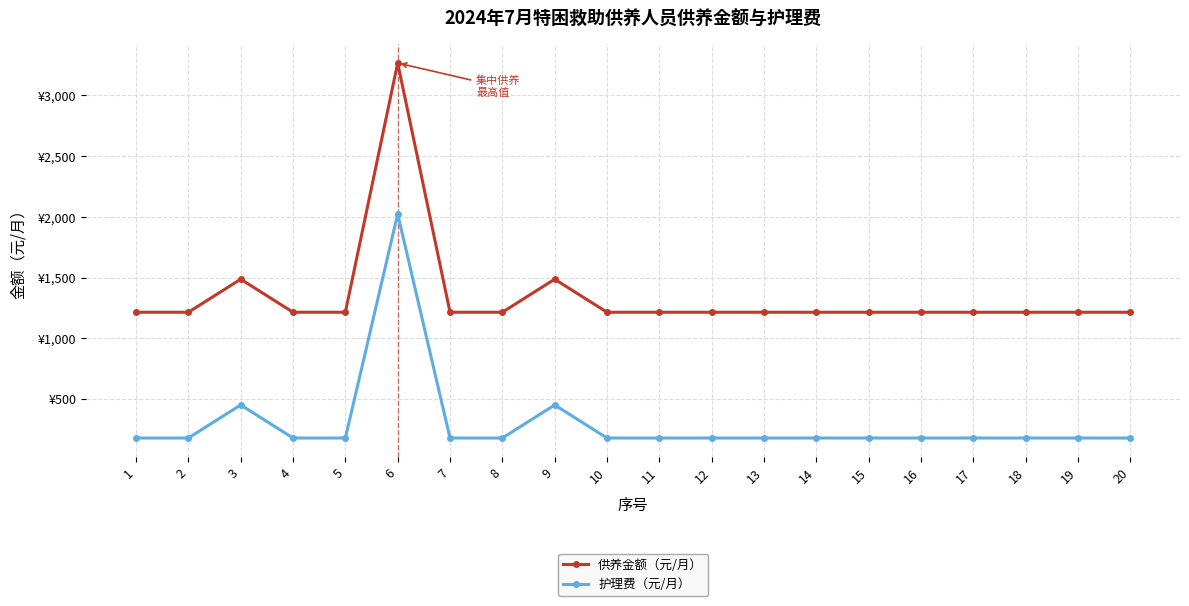

What are all the series names shown in the legend?

供养金额（元/月）, 护理费（元/月）